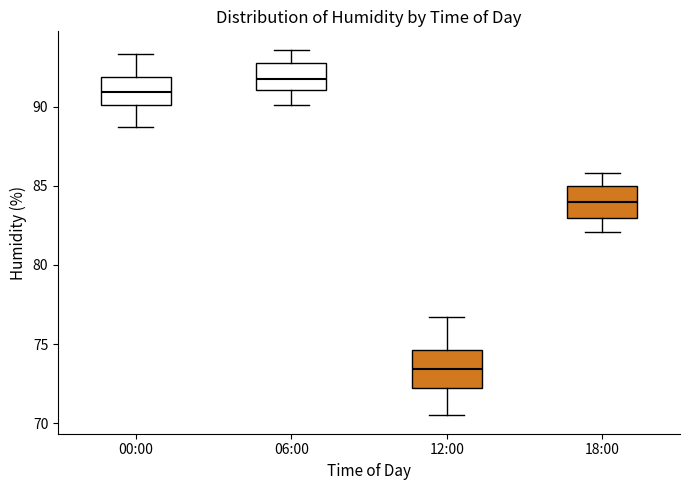

Reading left to right, transcribe this box plot: for each box, give where its median line is, the range the box spans, and where its two whiskers end, as read against the y-axis. The values are not printed on the chart, so give them approximately, as read against the axis.

00:00: median 91.0, box 90.0 to 92.0, whiskers 88.5 to 93.5
06:00: median 92.0, box 91.0 to 93.0, whiskers 90.0 to 93.5
12:00: median 73.5, box 72.5 to 74.5, whiskers 70.5 to 76.5
18:00: median 84.0, box 83.0 to 85.0, whiskers 82.0 to 86.0